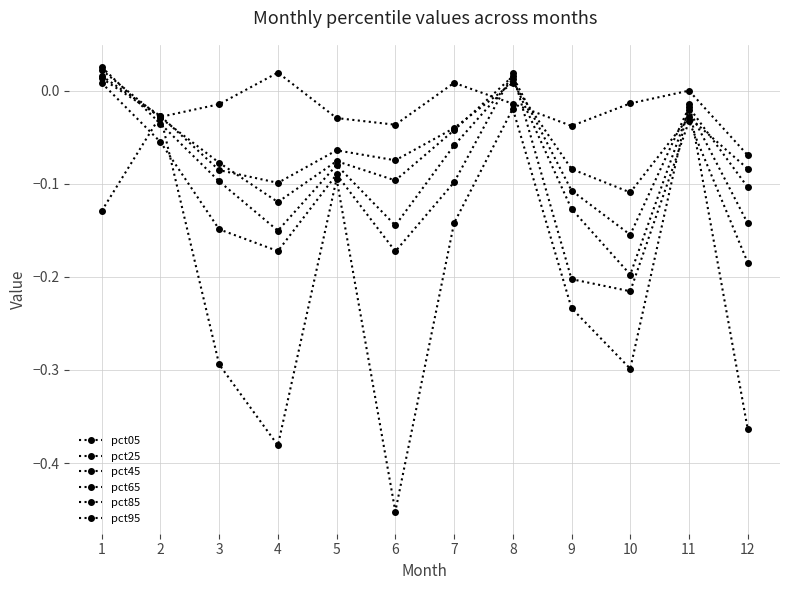

At which category does the chart reach its minimum across all series?

6